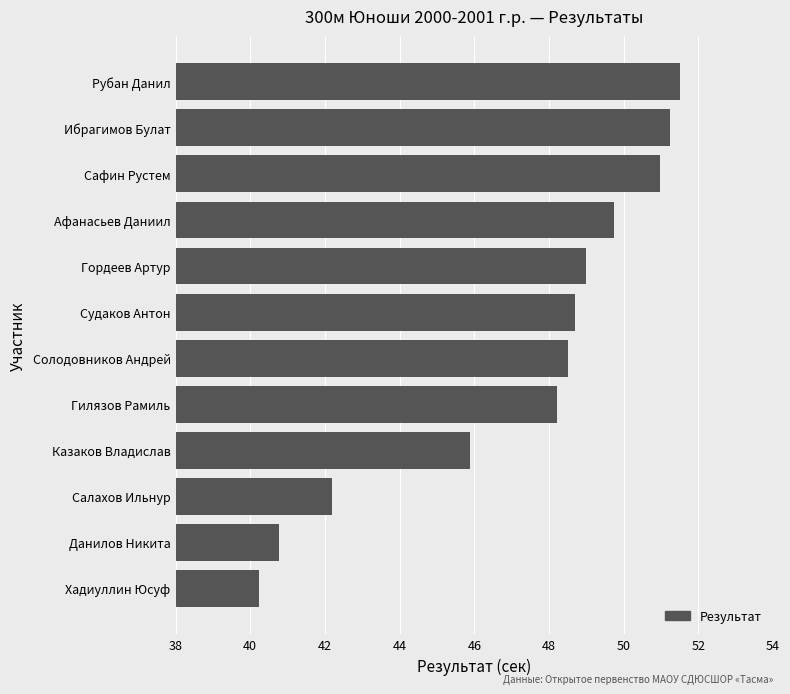

Rank the categories by value from highest to lowest.

Рубан Данил, Ибрагимов Булат, Сафин Рустем, Афанасьев Даниил, Гордеев Артур, Судаков Антон, Солодовников Андрей, Гилязов Рамиль, Казаков Владислав, Салахов Ильнур, Данилов Никита, Хадиуллин Юсуф